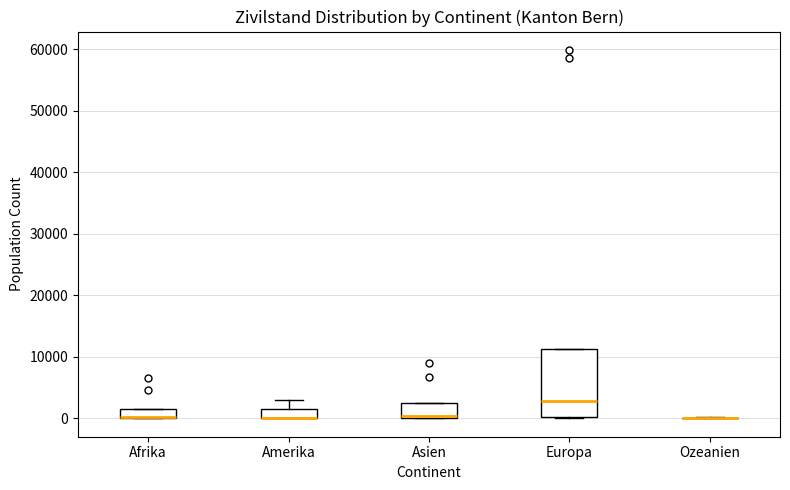

Where does the upper whisker of the box for Amerika end on the y-axis? The values are not printed on the chart, so give them approximately, as read against the axis.

3000